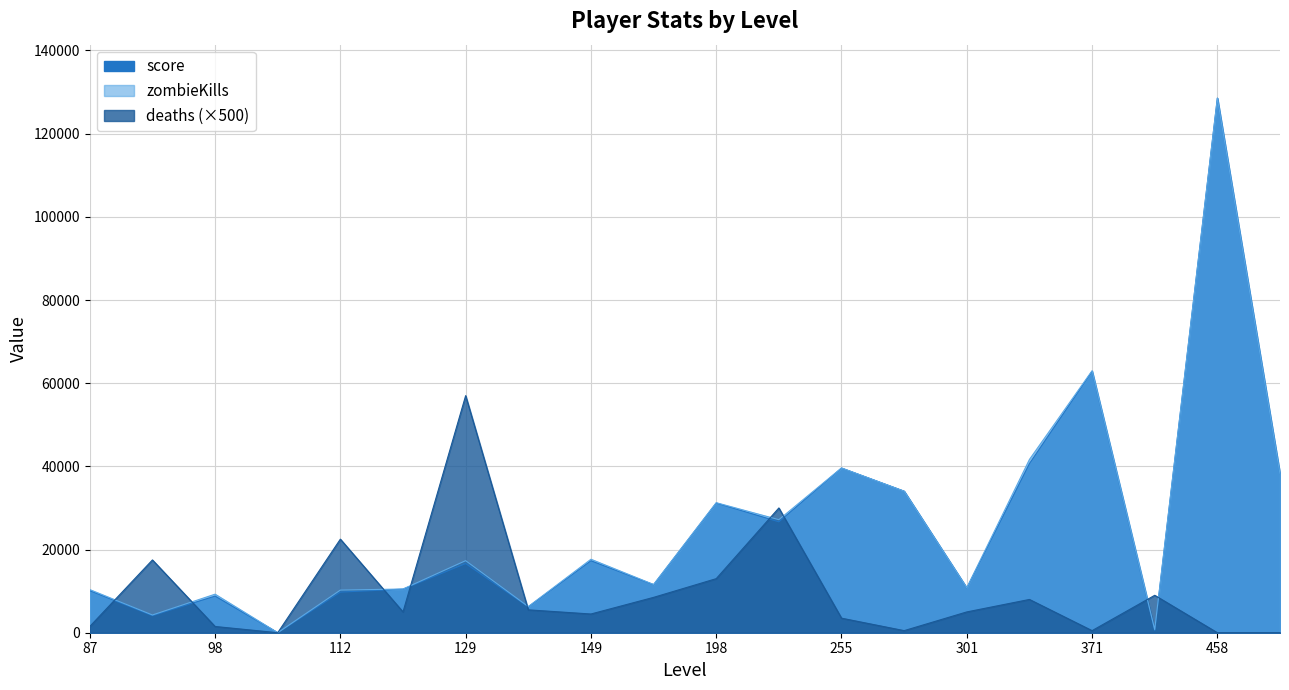

How many values in the deaths series exceed 10?

9